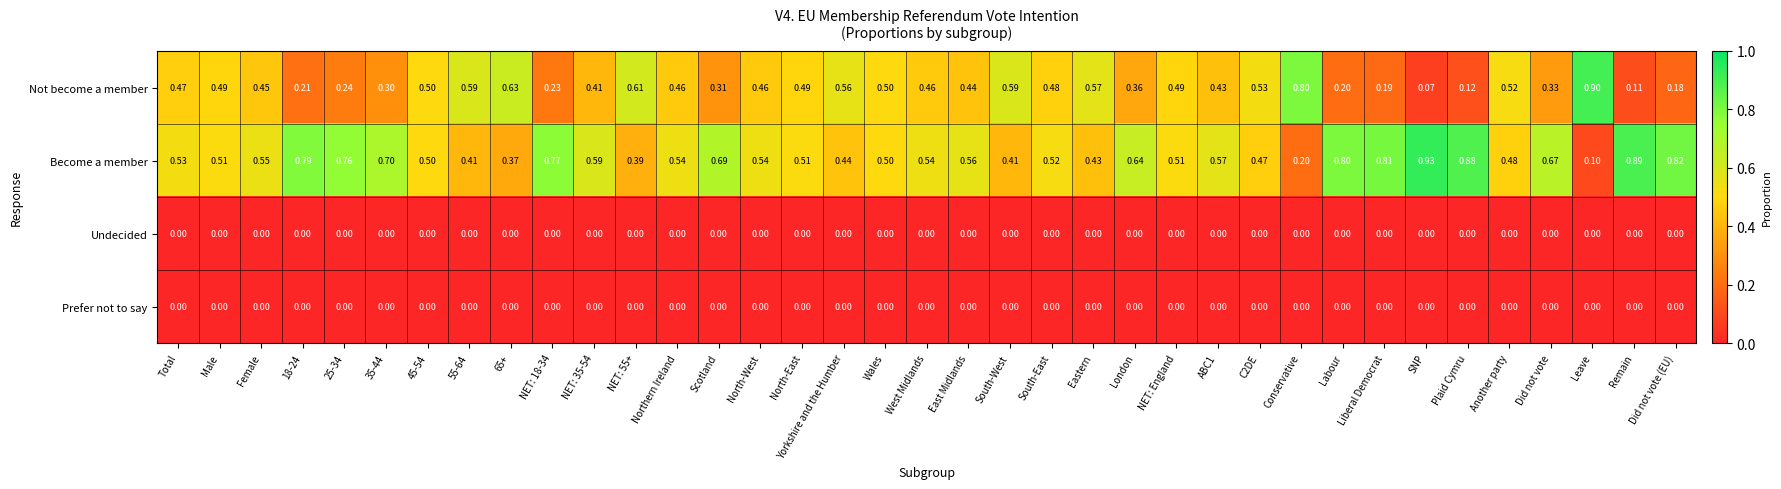

At which label does Become a member reach its minimum?

Leave